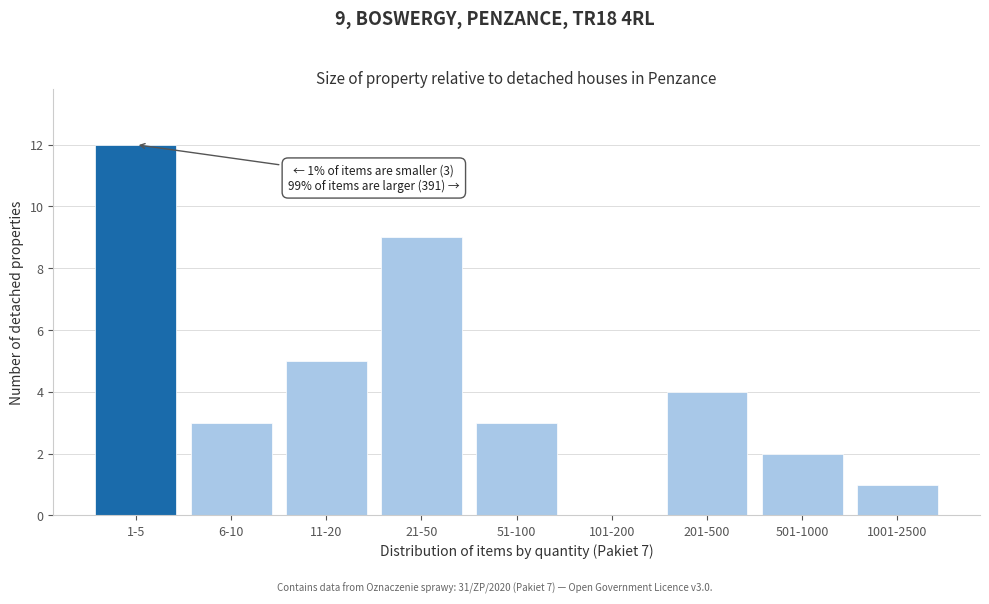

Reading left to right, list all the values displayed in this chart.

1-5=12	6-10=3	11-20=5	21-50=9	51-100=3	101-200=0	201-500=4	501-1000=2	1001-2500=1